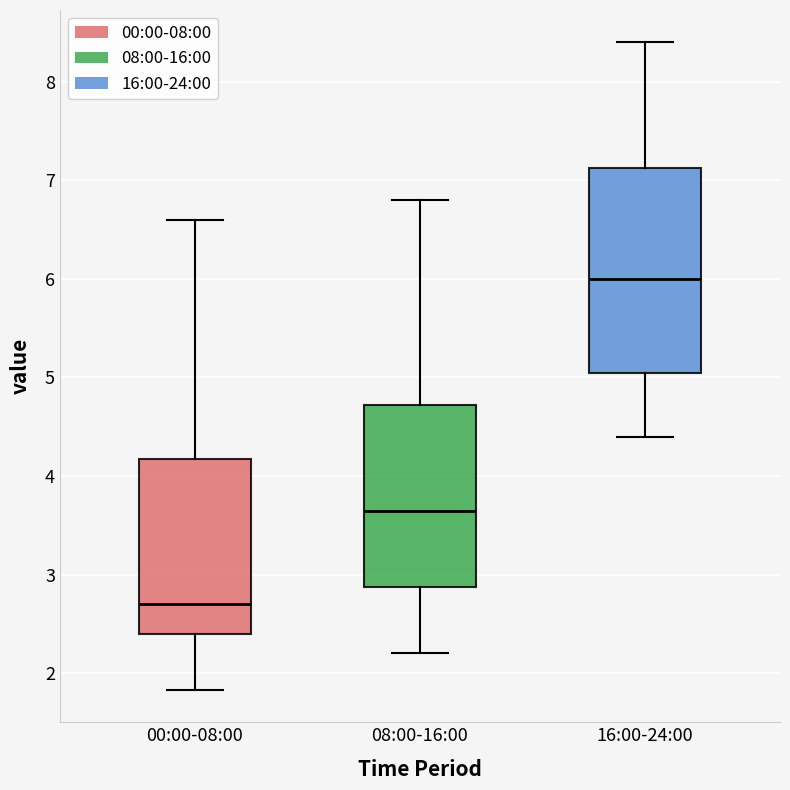

Comparing the boxes themselves (not the whiskers), which one is the tallest?

16:00-24:00